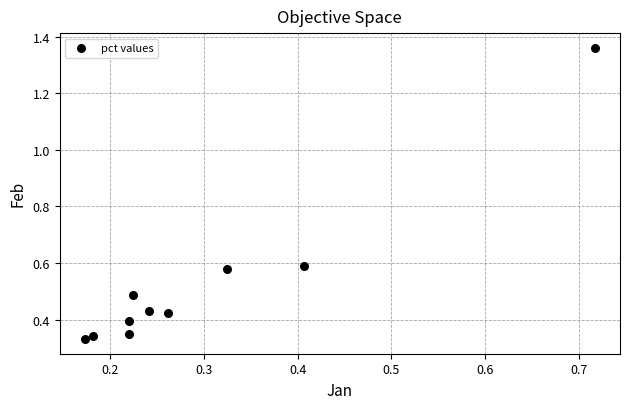

What is the range of Y values (max minus min)?

1.0